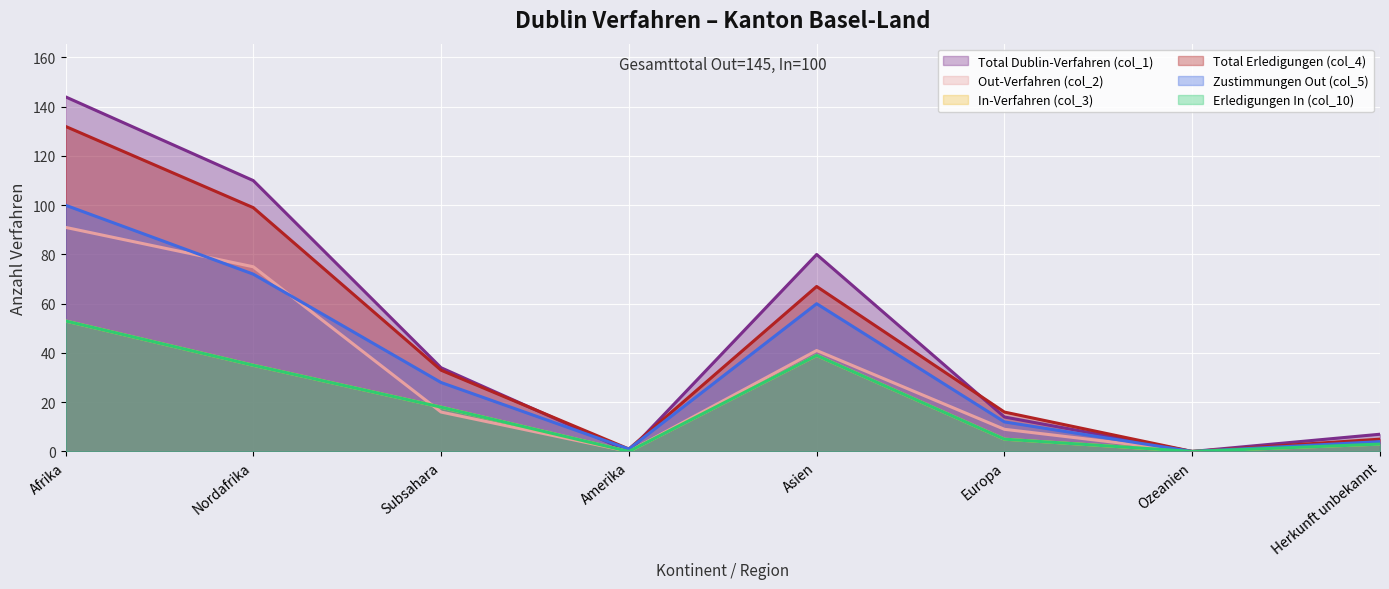

How many interior local peaks does the Total Erledigungen (col_4) series have?

1